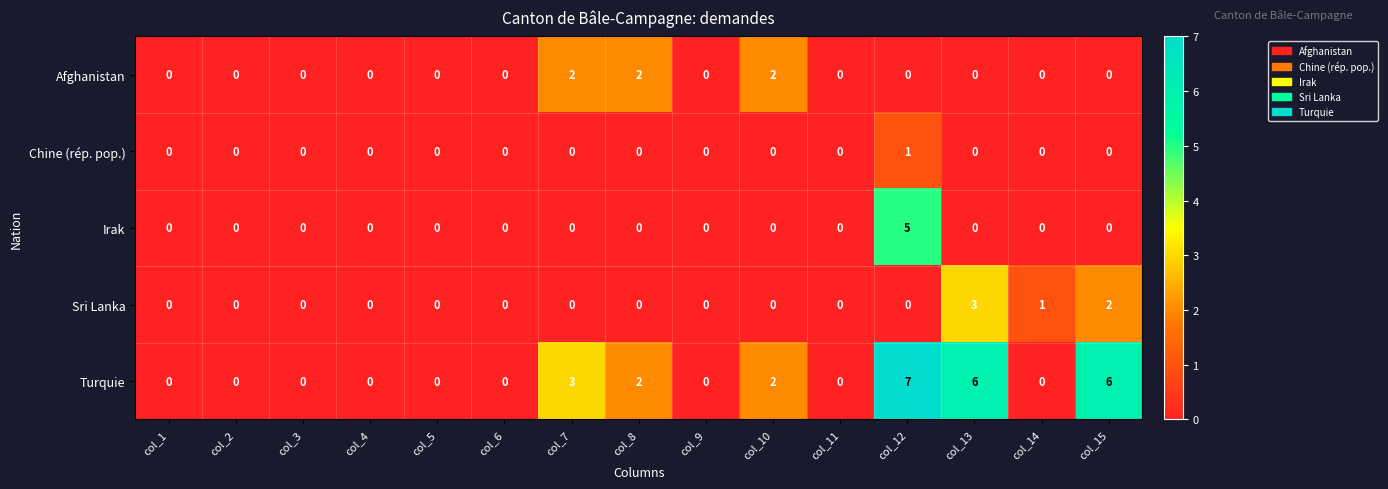

What is the greatest value displayed?

7